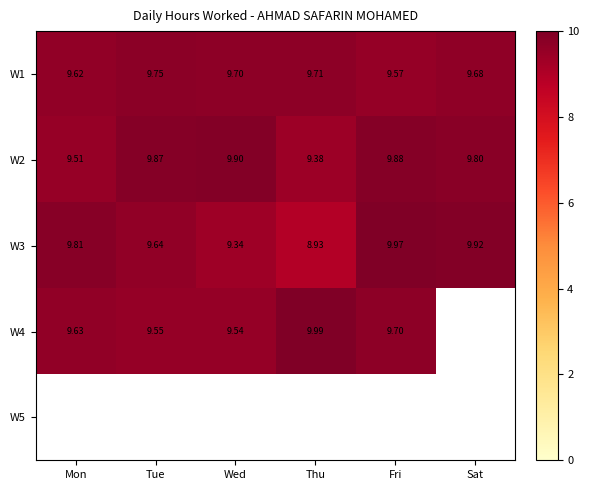

What is the spread (max minus min) of values at Thu?

1.1